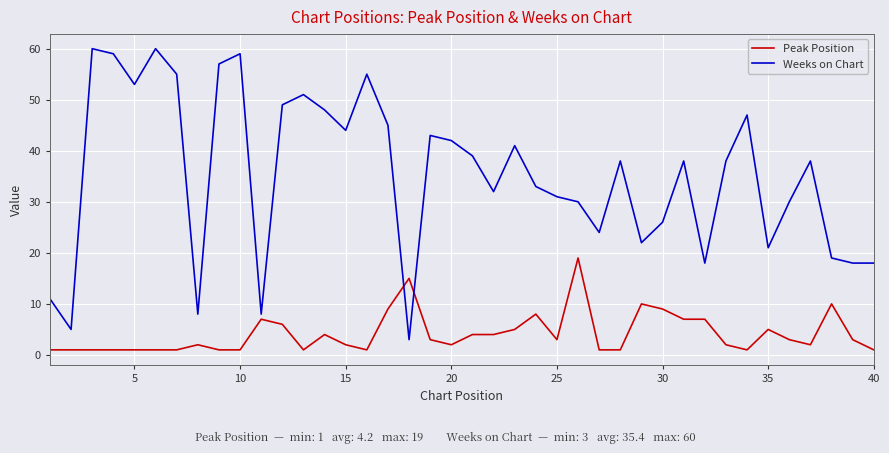

What is the minimum value shown in the chart?

1